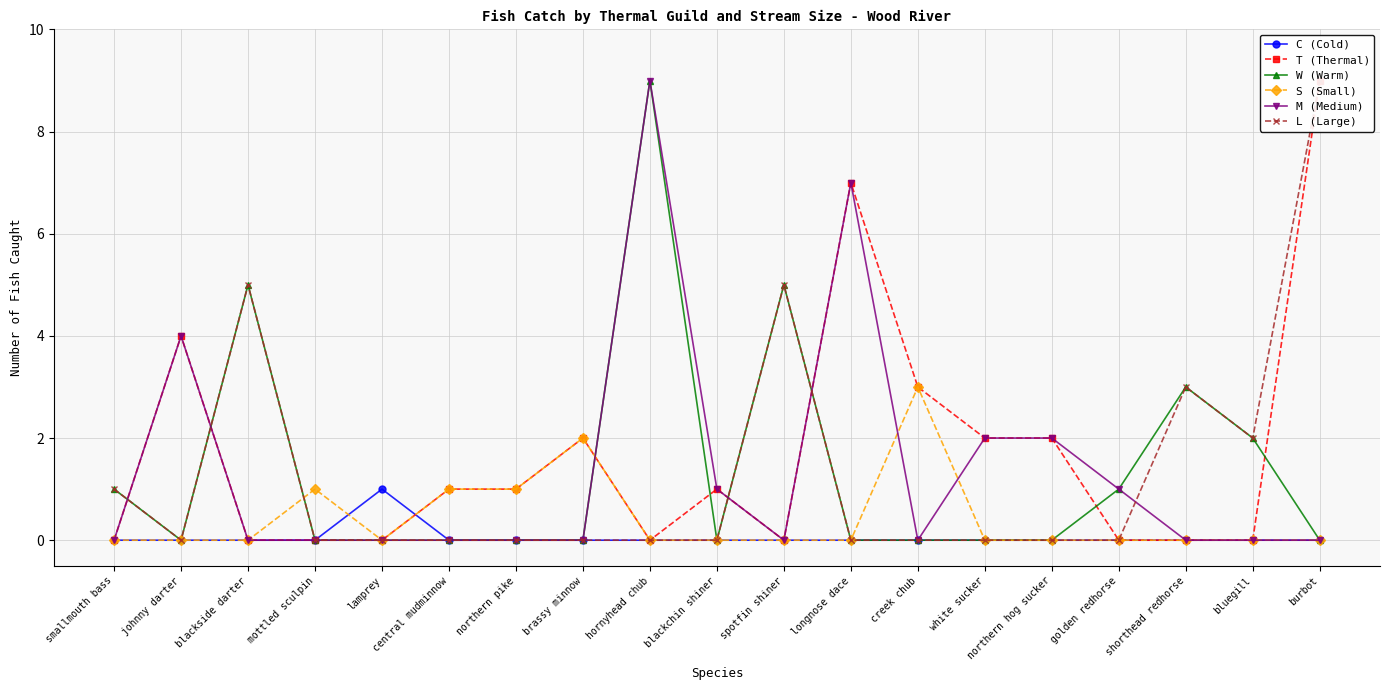

Which has a higher value, spotfin shiner or northern hog sucker?

spotfin shiner